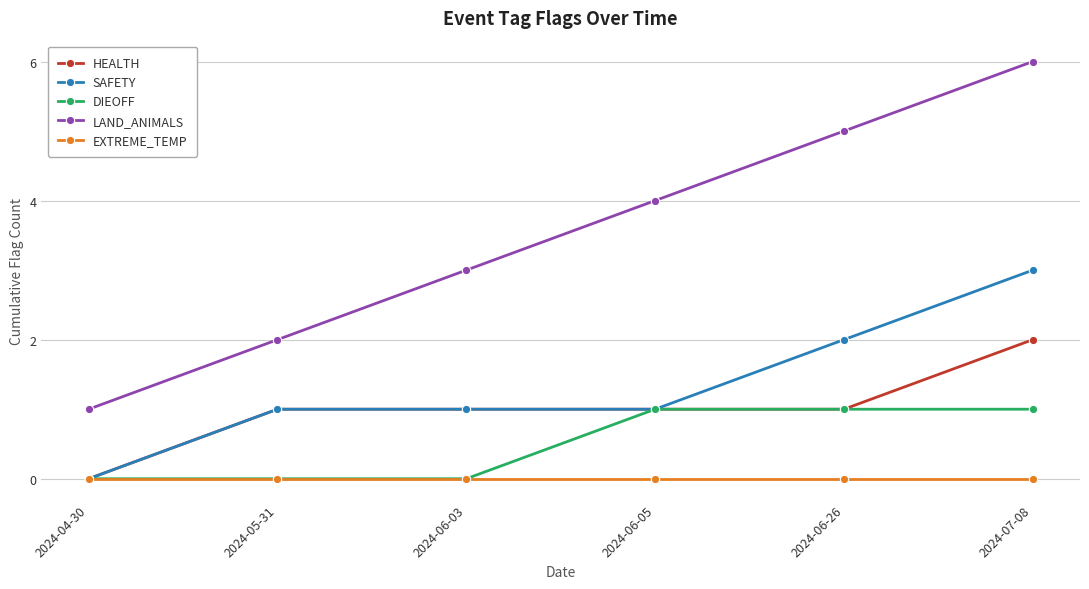

True or false: LAND_ANIMALS and DIEOFF cross at least once.

False